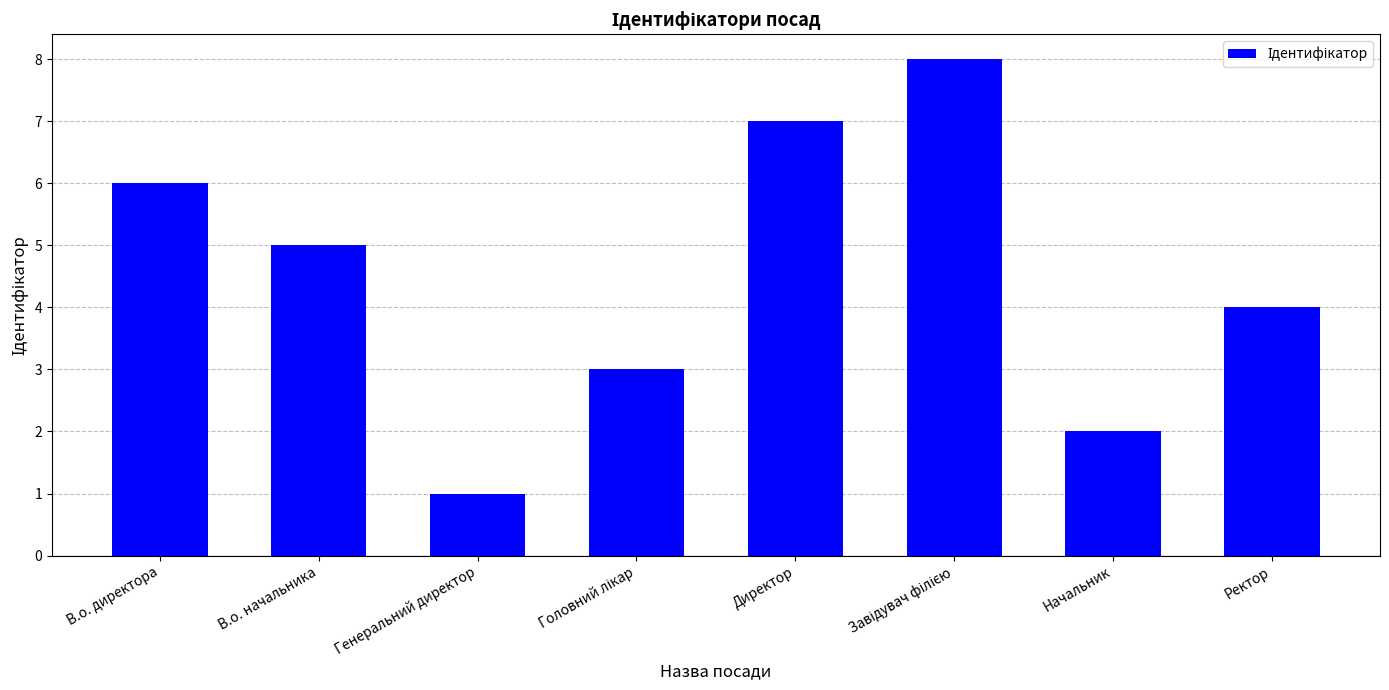

Count the number of categories in the chart.

8